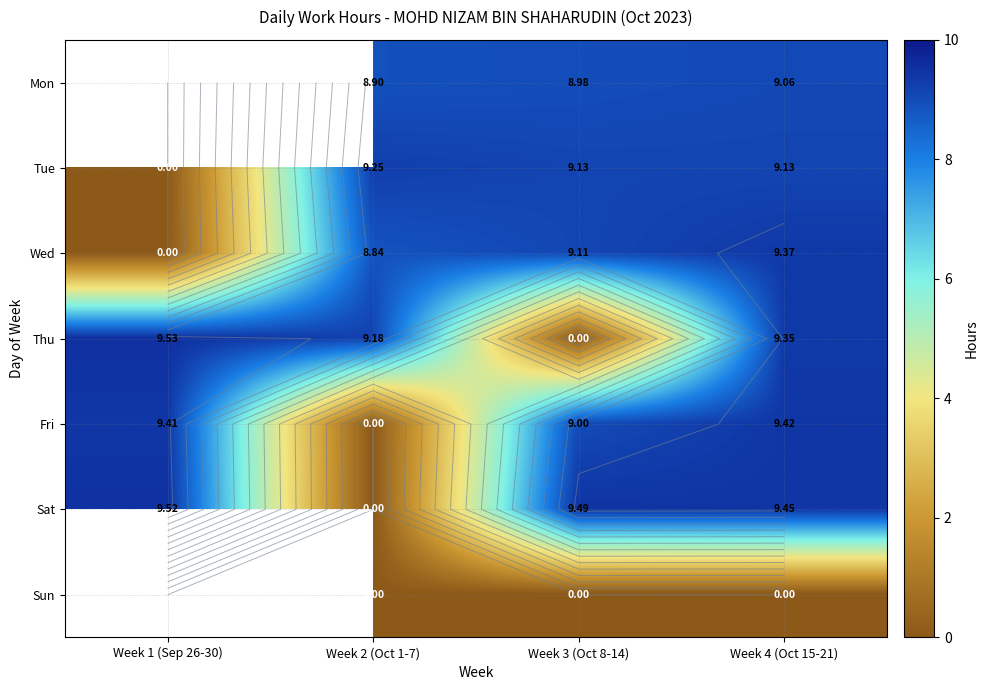

Which label corresponds to the largest value in the chart?

Week 1 (Sep 26-30)